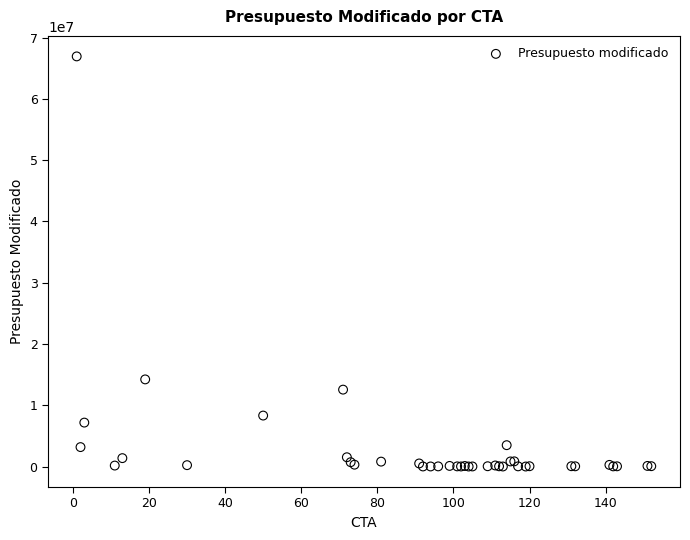

What Y value in the scatter plot is closest to 33473460?

14222398.0